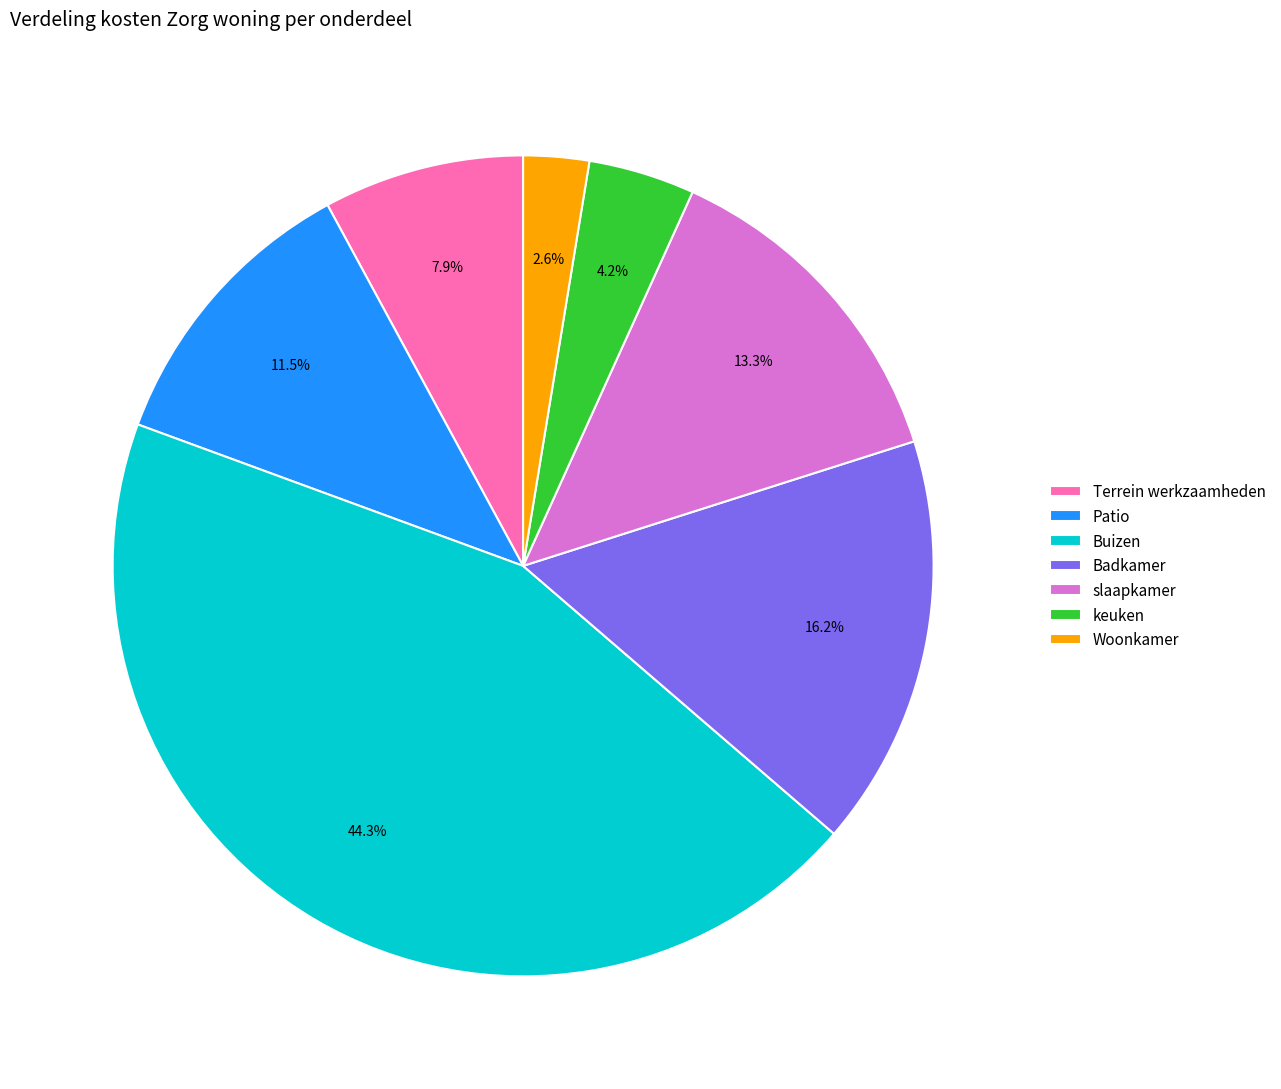

To the nearest percent, what is the difference between the largest and smallest slice percentages?

42%